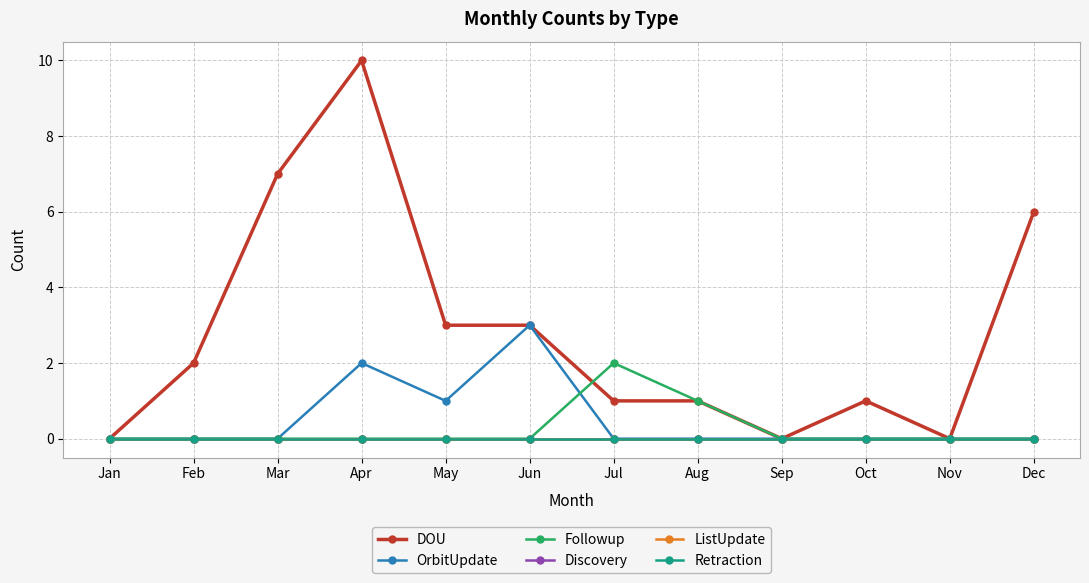

Is this an area chart (filled region under the line)?

No